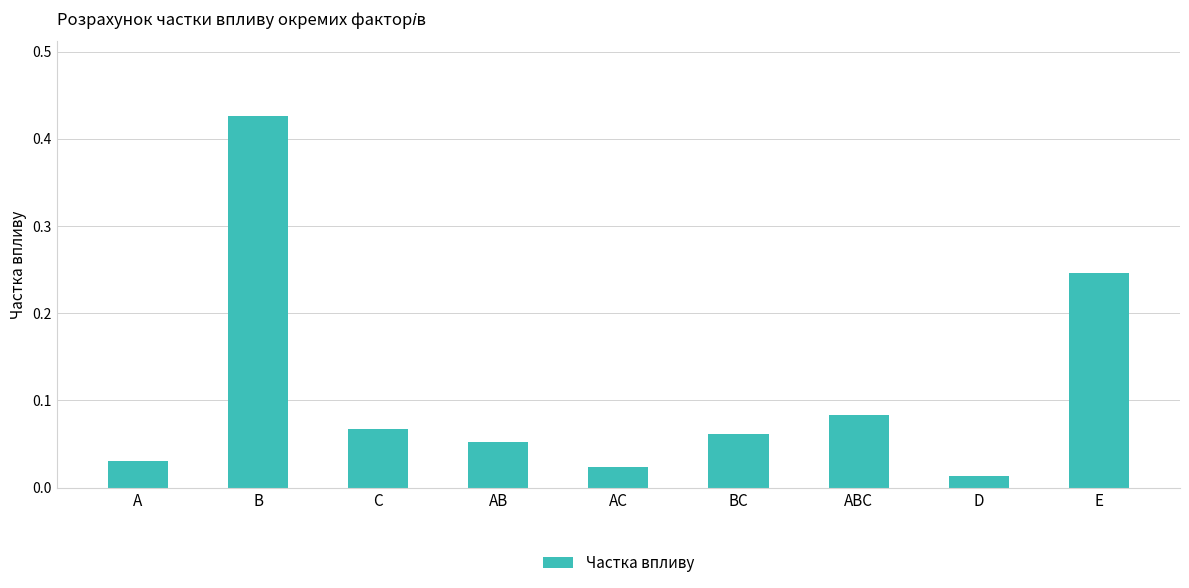

List the labels in order of value, smallest first.

D, AC, A, AB, BC, C, ABC, E, B